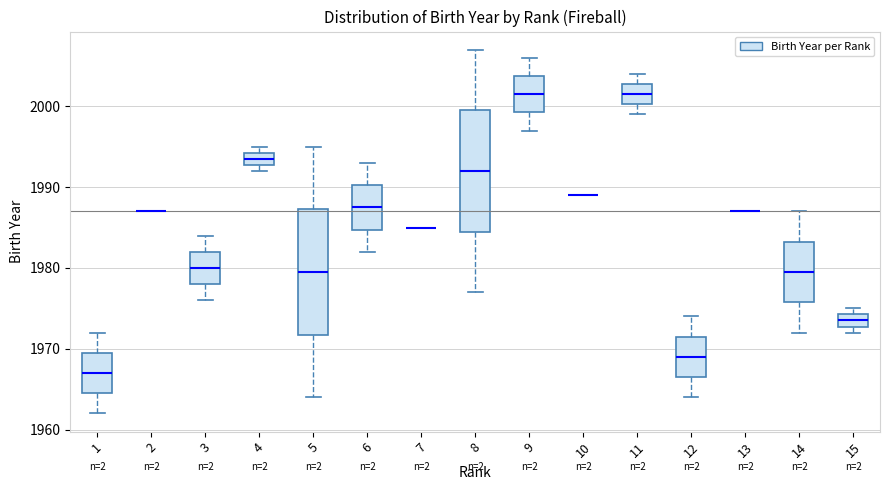

Reading left to right, transcribe this box plot: for each box, give where its median line is, the range the box spans, and where its two whiskers end, as read against the y-axis. The values are not printed on the chart, so give them approximately, as read against the axis.

1: median 1967, box 1965 to 1970, whiskers 1962 to 1972
2: box collapsed to a line at 1987, whiskers 1987 to 1987
3: median 1980, box 1978 to 1982, whiskers 1976 to 1984
4: median 1994 (inside the box), box 1993 to 1994, whiskers 1992 to 1995
5: median 1980, box 1972 to 1987, whiskers 1964 to 1995
6: median 1988, box 1985 to 1990, whiskers 1982 to 1993
7: box collapsed to a line at 1985, whiskers 1985 to 1985
8: median 1992, box 1985 to 2000, whiskers 1977 to 2007
9: median 2002, box 1999 to 2004, whiskers 1997 to 2006
10: box collapsed to a line at 1989, whiskers 1989 to 1989
11: median 2002, box 2000 to 2003, whiskers 1999 to 2004
12: median 1969, box 1967 to 1972, whiskers 1964 to 1974
13: box collapsed to a line at 1987, whiskers 1987 to 1987
14: median 1980, box 1976 to 1983, whiskers 1972 to 1987
15: median 1974 (inside the box), box 1973 to 1974, whiskers 1972 to 1975